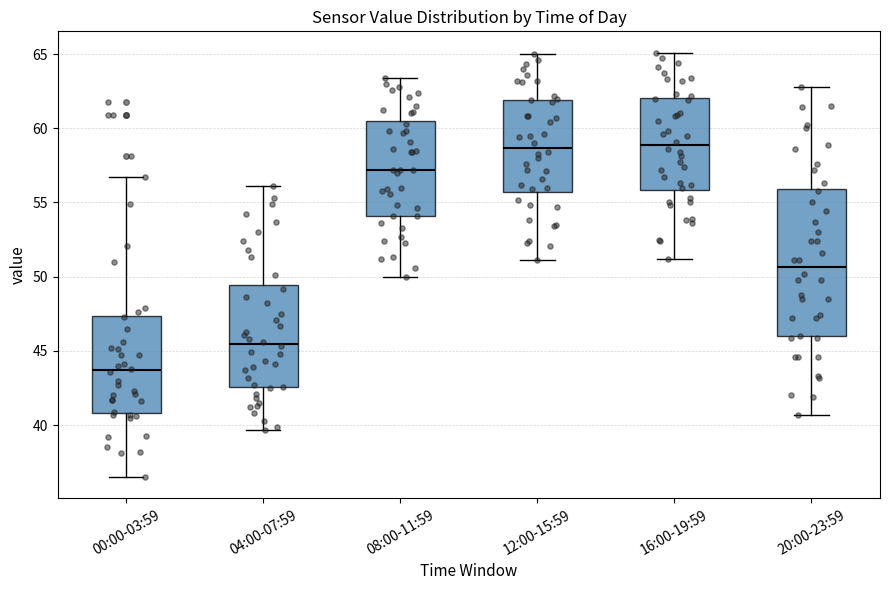

Which box is the tallest, from its lower edge to its upper edge?

20:00-23:59